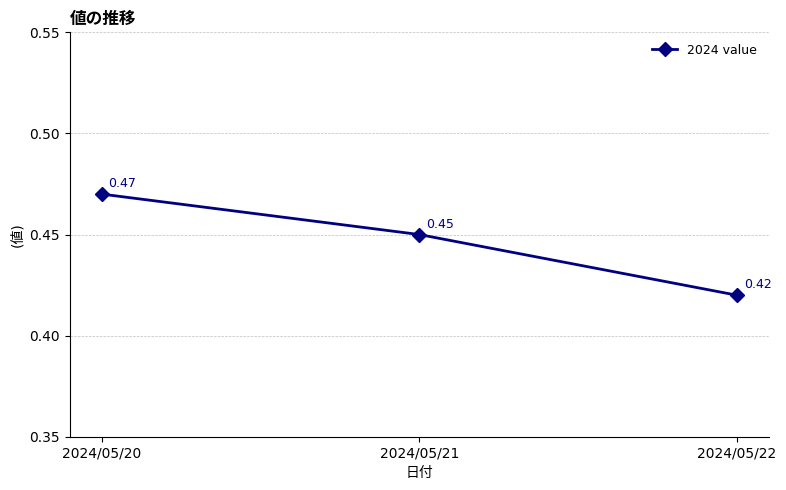

Which has a higher value, 2024/05/21 or 2024/05/20?

2024/05/20